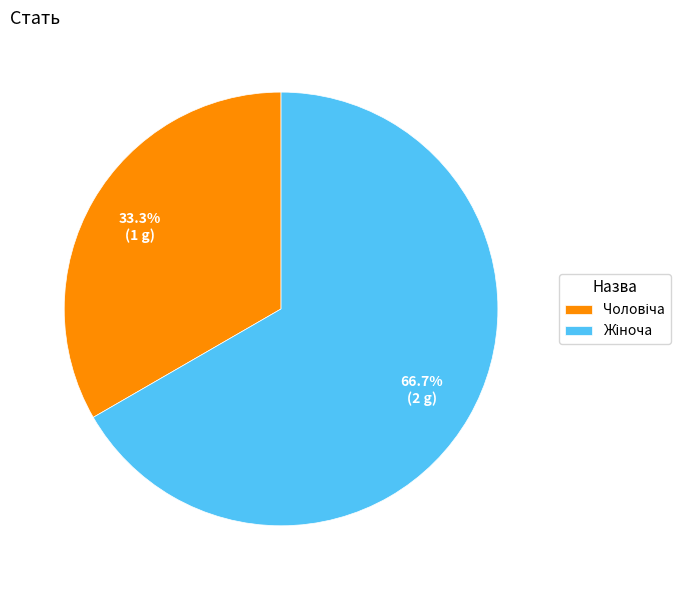

Is there a majority slice in this chart?

Yes